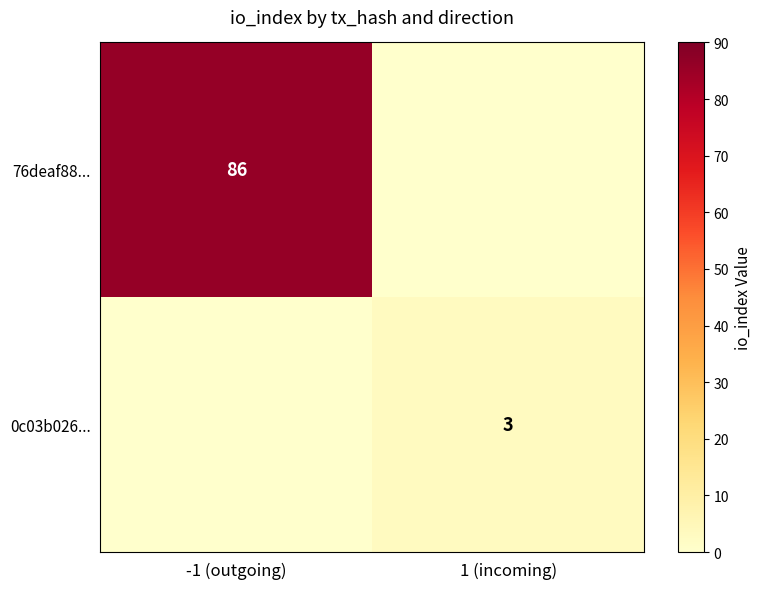

Which has a higher value, -1 (outgoing) or 1 (incoming)?

-1 (outgoing)